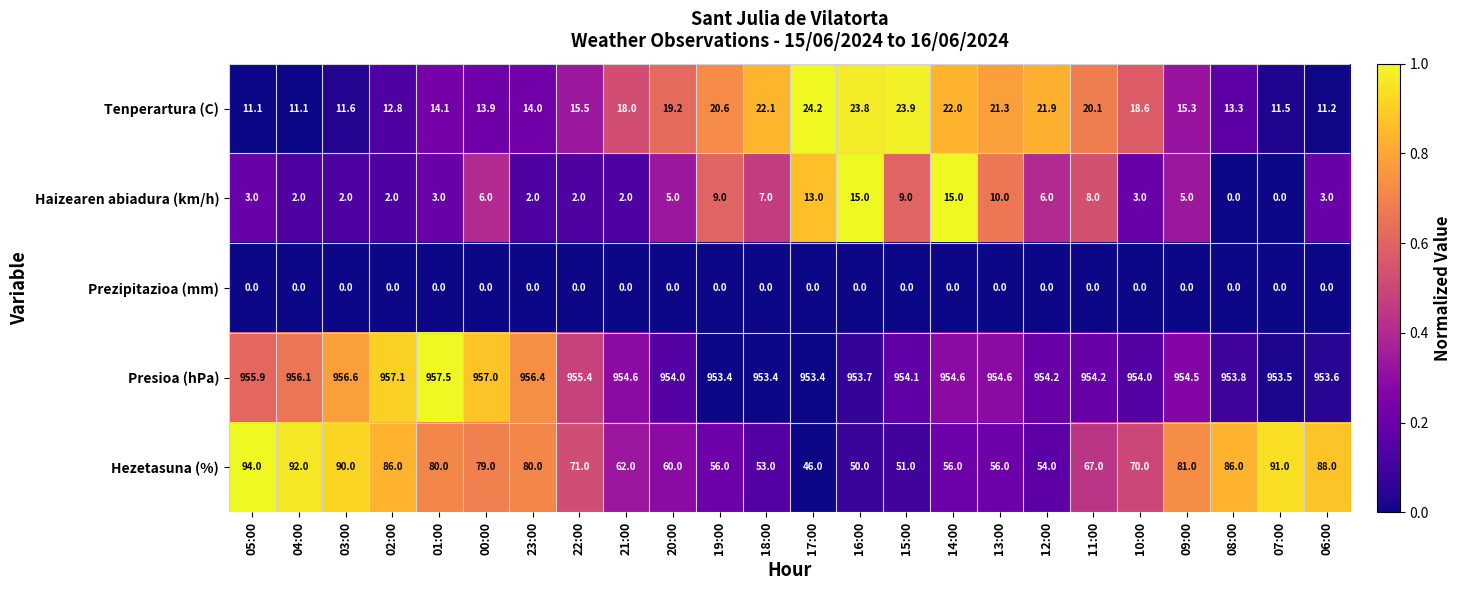

Which series has the largest range (max minus min)?

Hezetasuna (%)